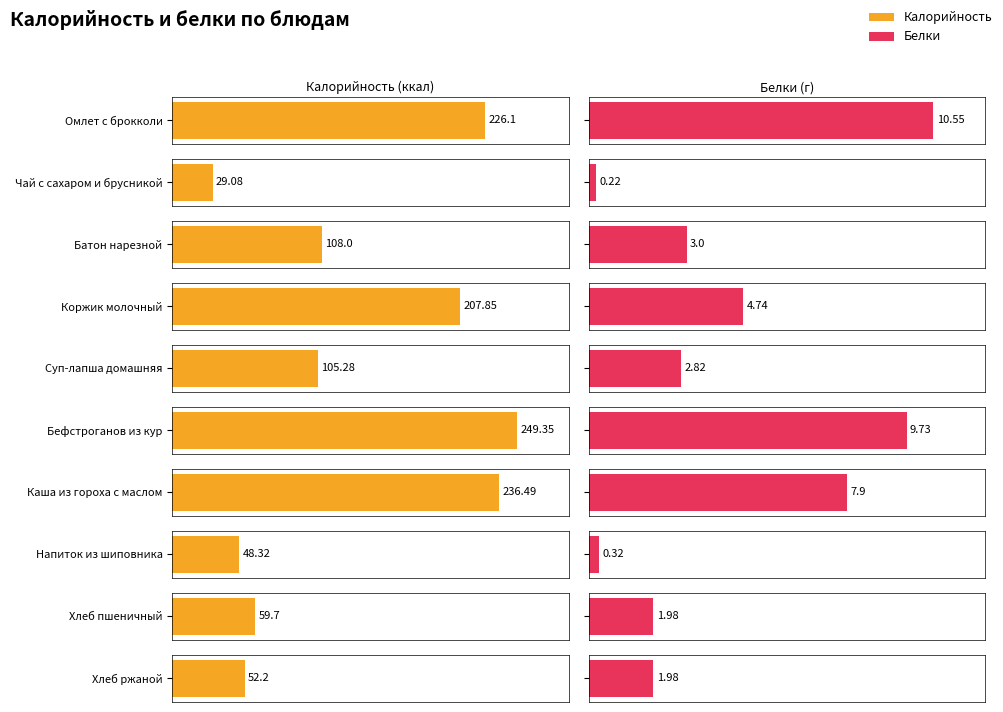

Read the Калорийность value at Бефстроганов из кур.

249.3